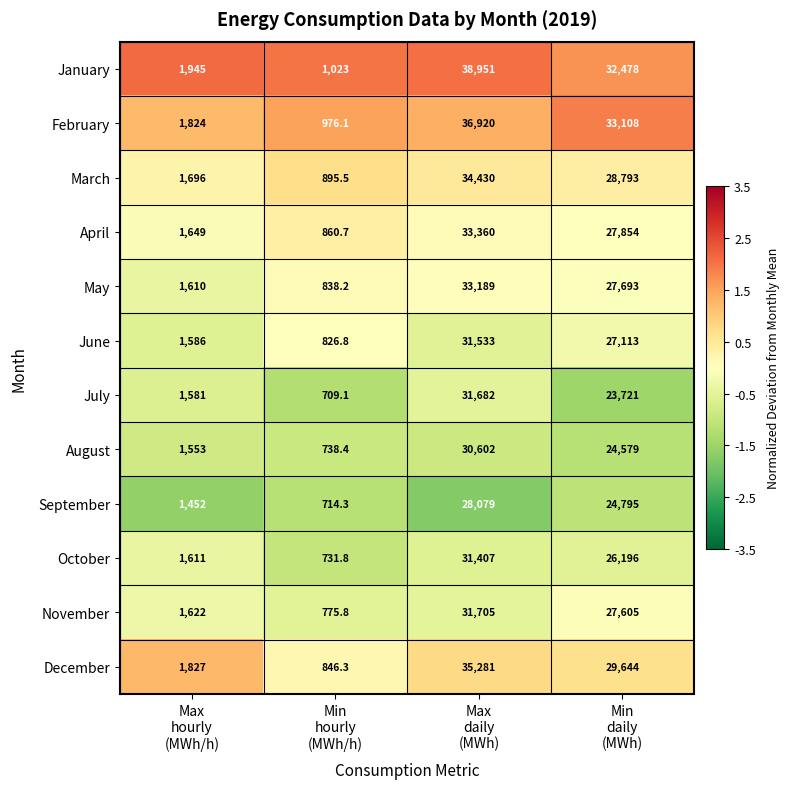

What is the difference between the maximum and minimum values in the January series?

37928.0